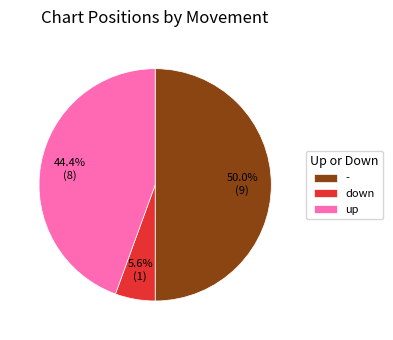

The down slice represents 6% of the pie. True or false?

True